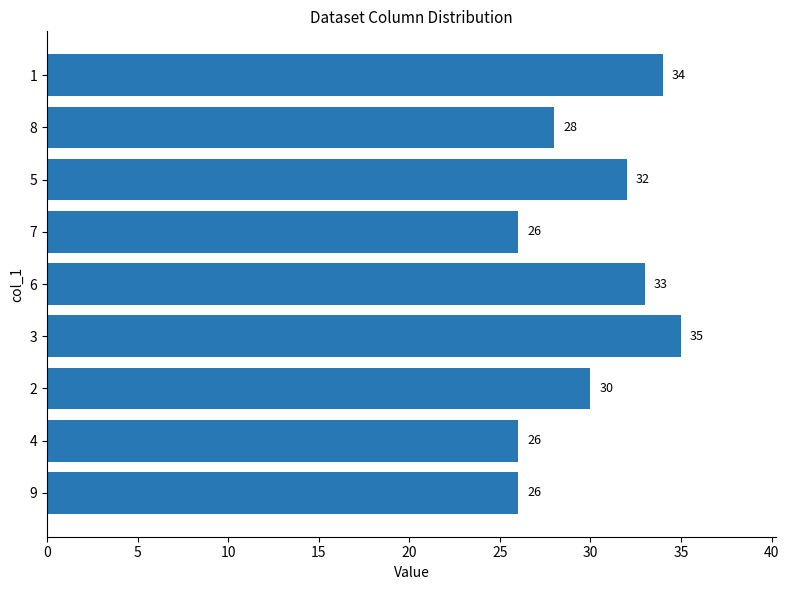

What is the sum of all values?

270